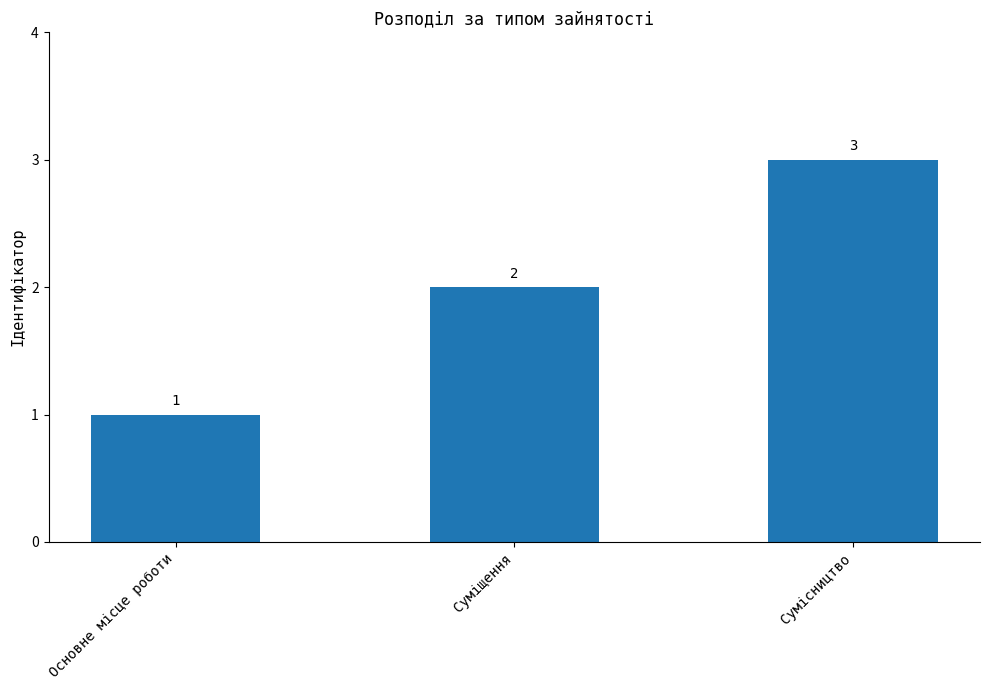

At which label is the value closest to 2?

Суміщення